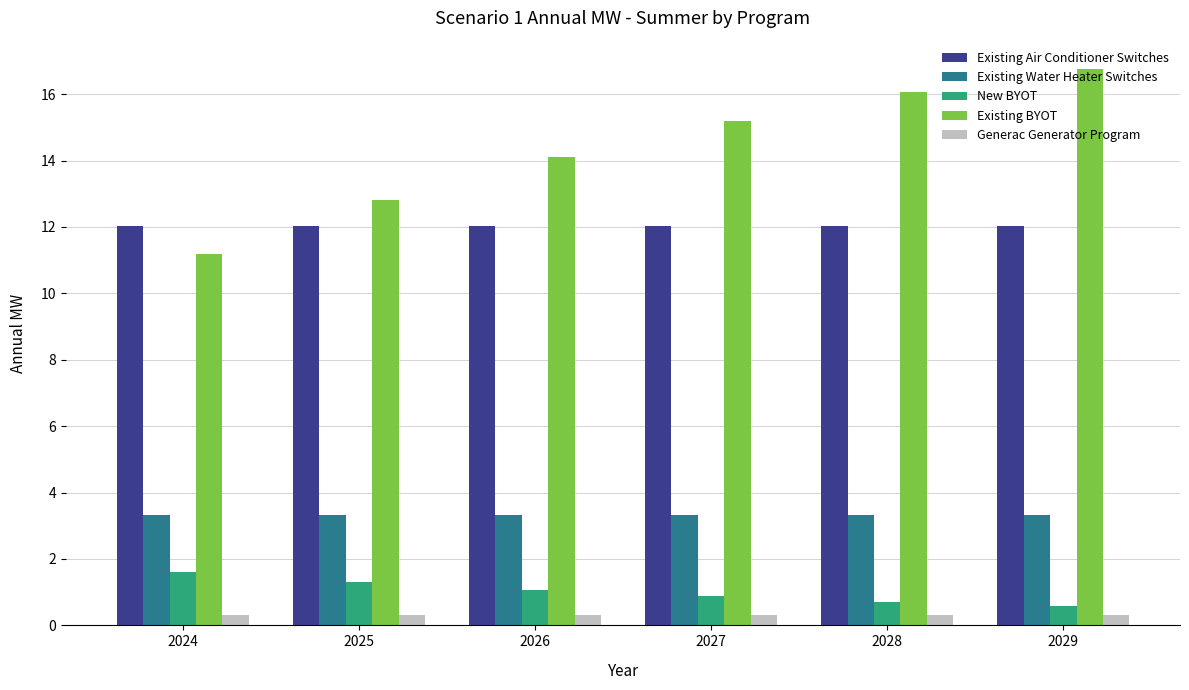

Reading right to left, list all the values displayed in this chart.

Existing Air Conditioner Switches: 12.0	12.0	12.0	12.0	12.0	12.0
Existing Water Heater Switches: 3.3	3.3	3.3	3.3	3.3	3.3
New BYOT: 0.6	0.7	0.9	1.1	1.3	1.6
Existing BYOT: 16.8	16.1	15.2	14.1	12.8	11.2
Generac Generator Program: 0.3	0.3	0.3	0.3	0.3	0.3